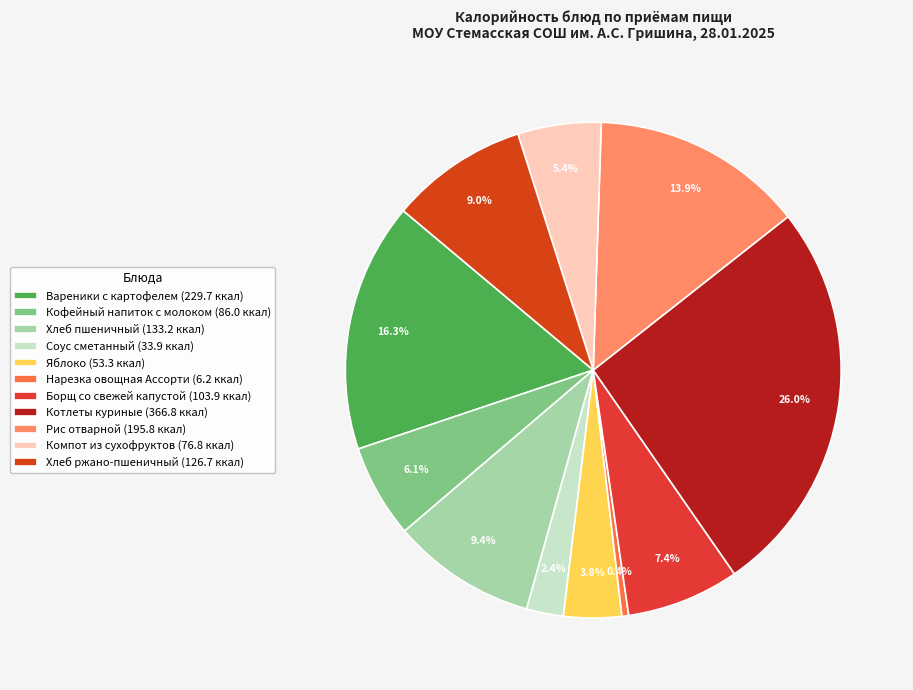

Is there a majority slice in this chart?

No